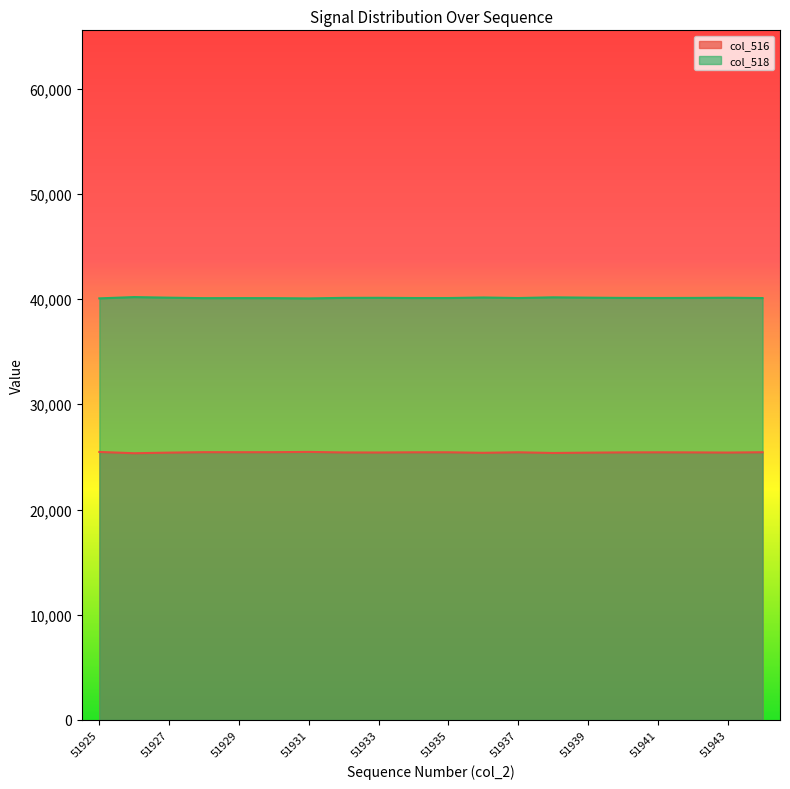

Which category has the lowest value across all series?

51926